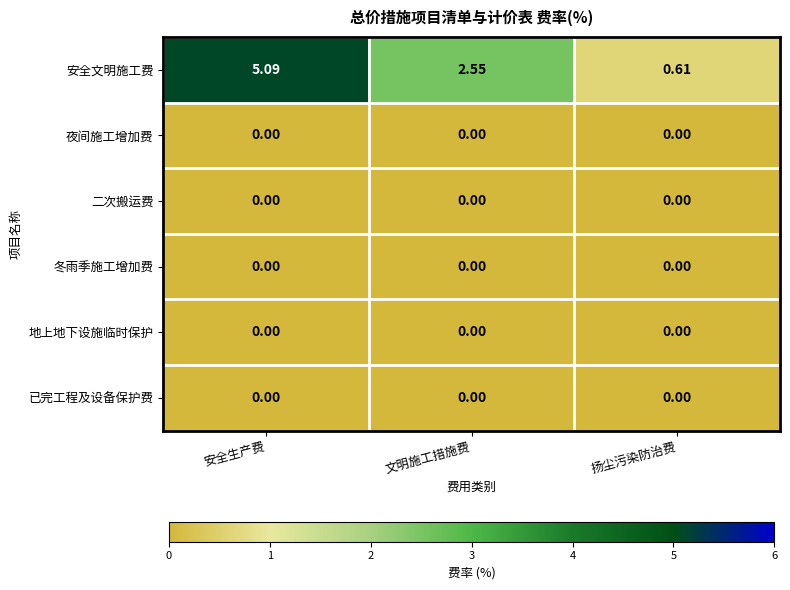

Which series has the widest spread of values?

安全文明施工费